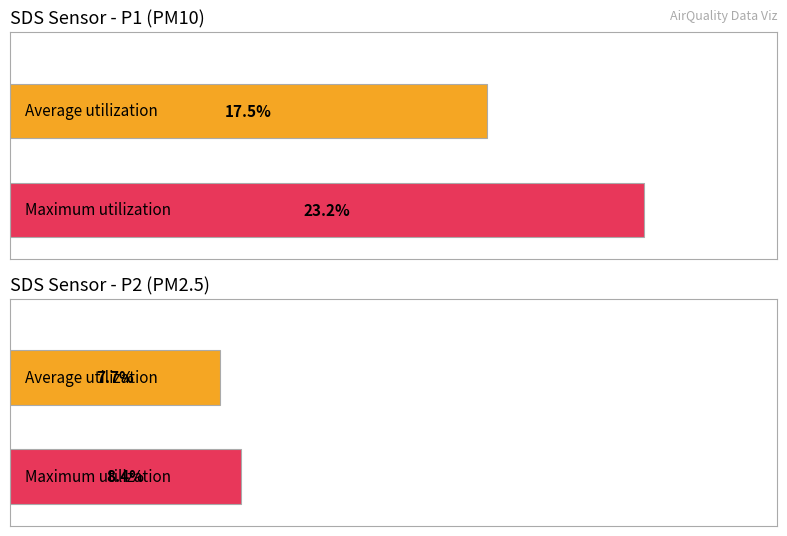

Which series has the widest spread of values?

SDS_P1